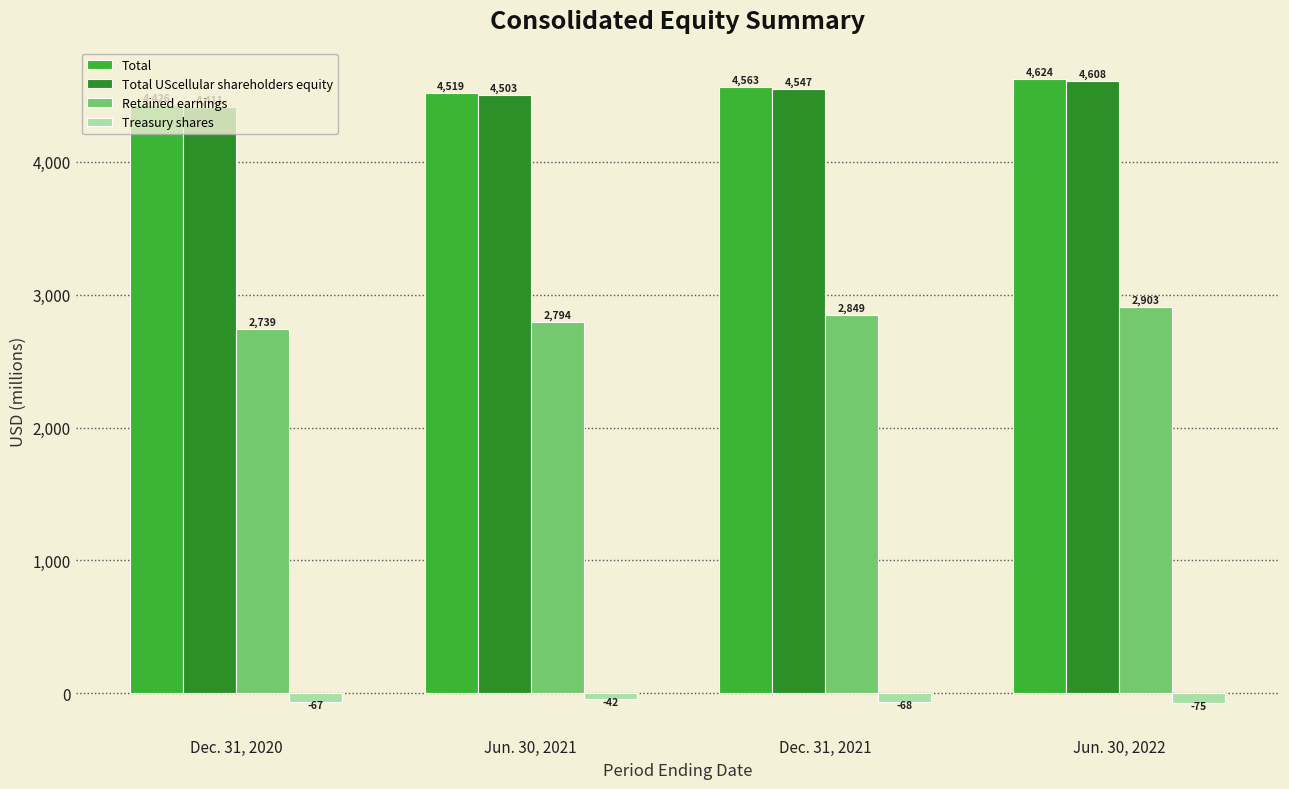

What is the spread (max minus min) of values at Jun. 30, 2021?

4561